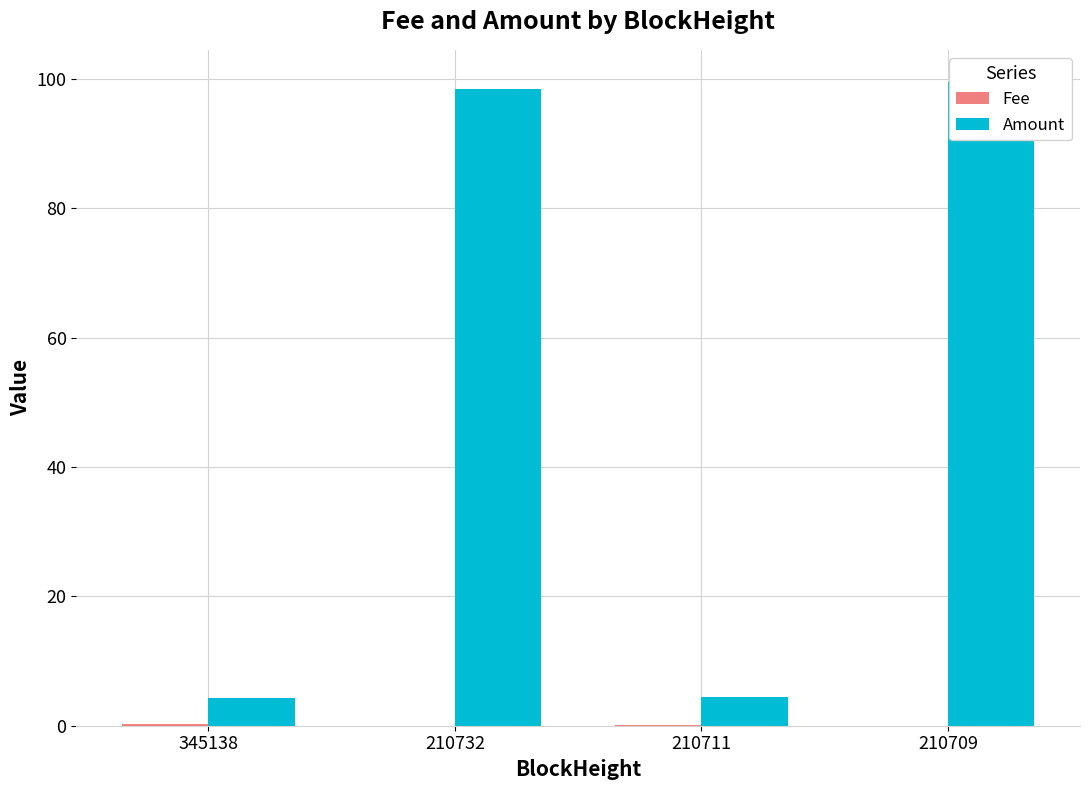

What is the difference between the maximum and minimum values in the Amount series?

95.2